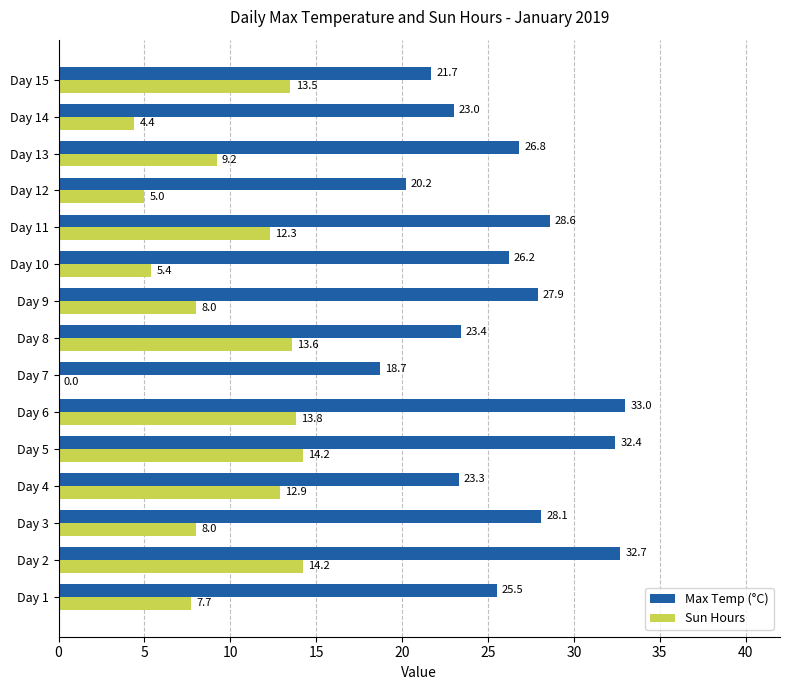

The value of Sun Hours at Day 7 is 0.0. True or false?

True